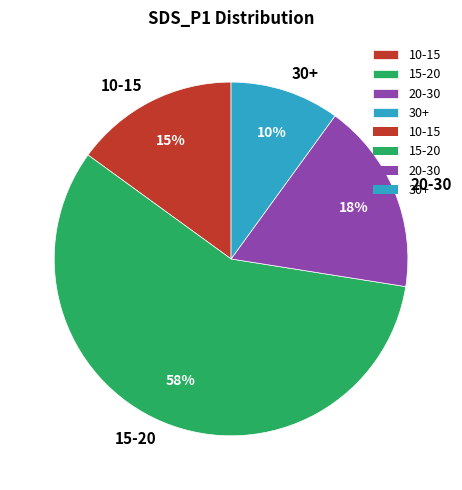

Is 15-20 the majority of the pie?

Yes